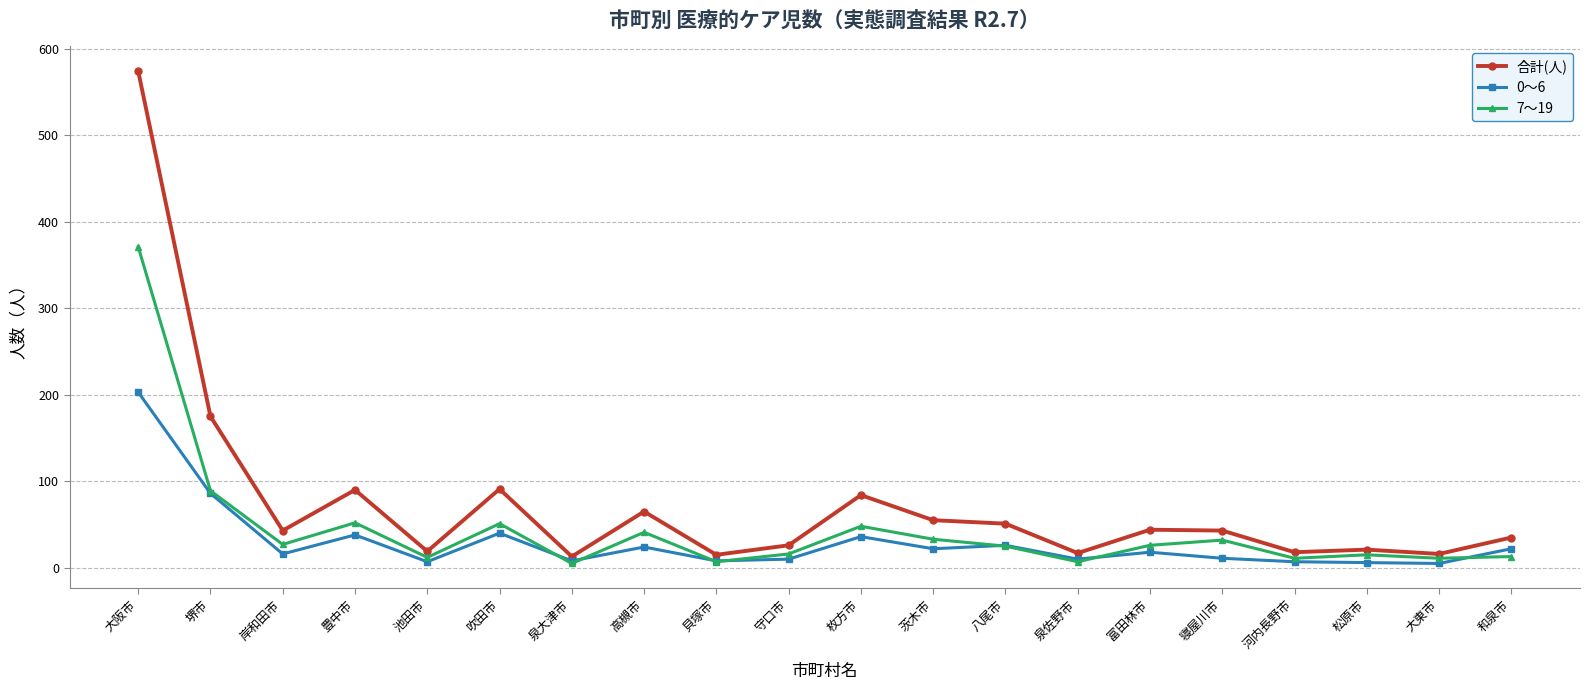

At which label is 合計(人) closest to 293?

堺市